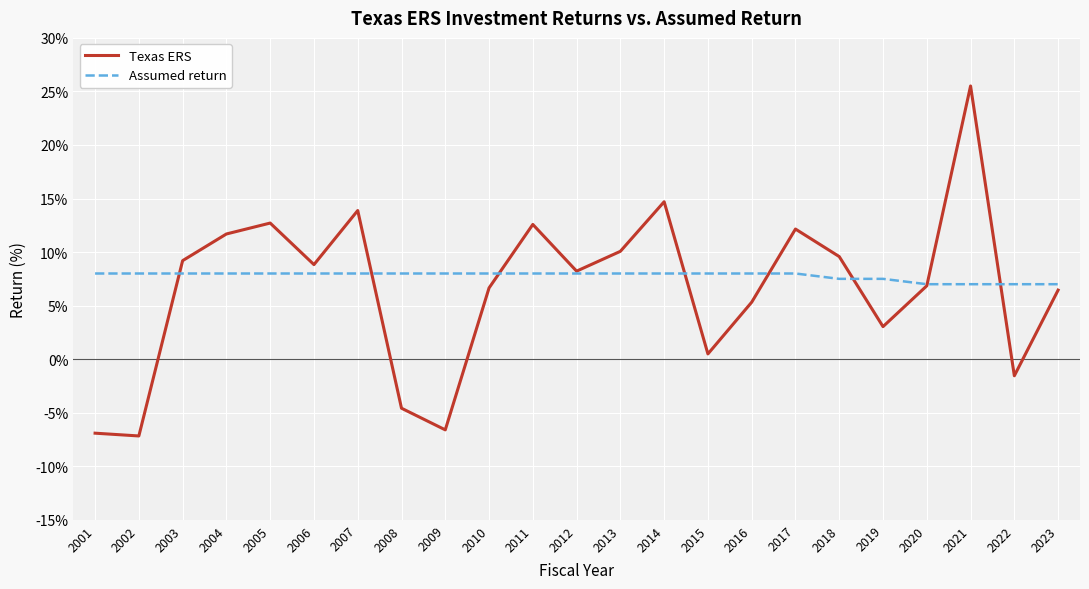

True or false: Texas ERS has a value of 15.8 at 2003.

False